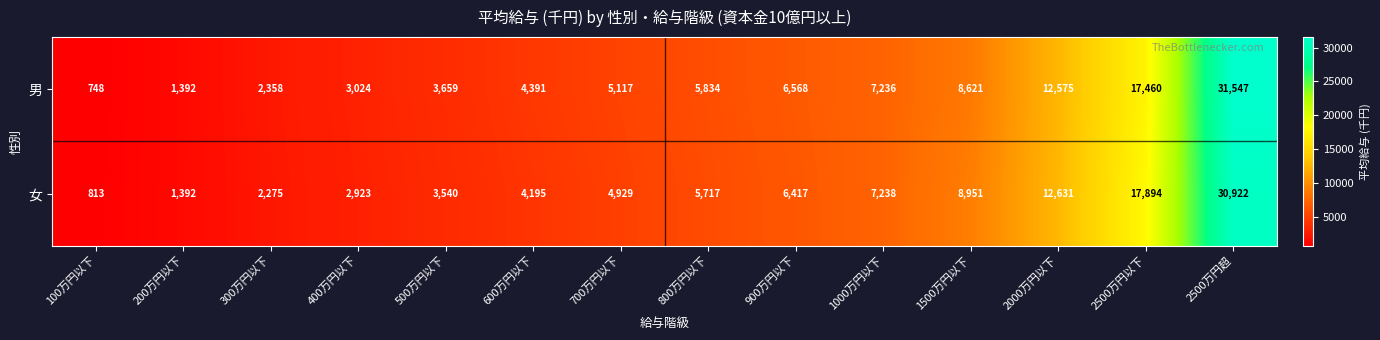

At how many categories does at least one series exceed 20150?

1